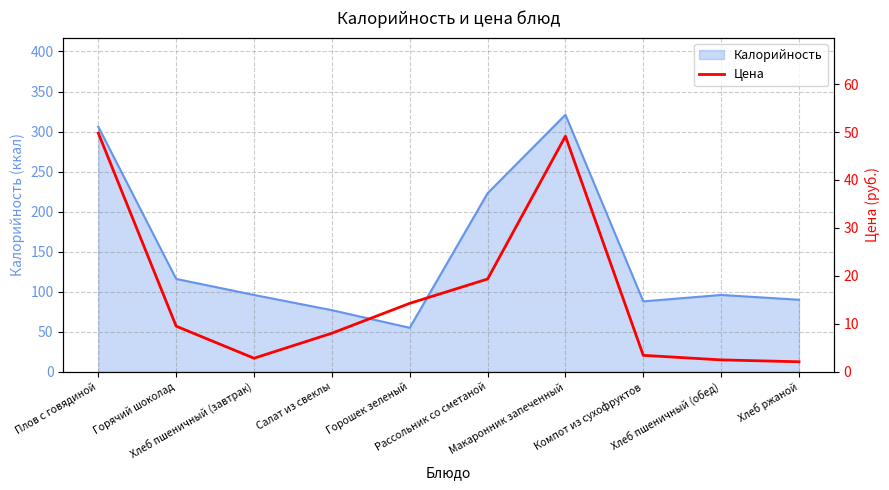

What is the lowest value of the Калорийность series?

55